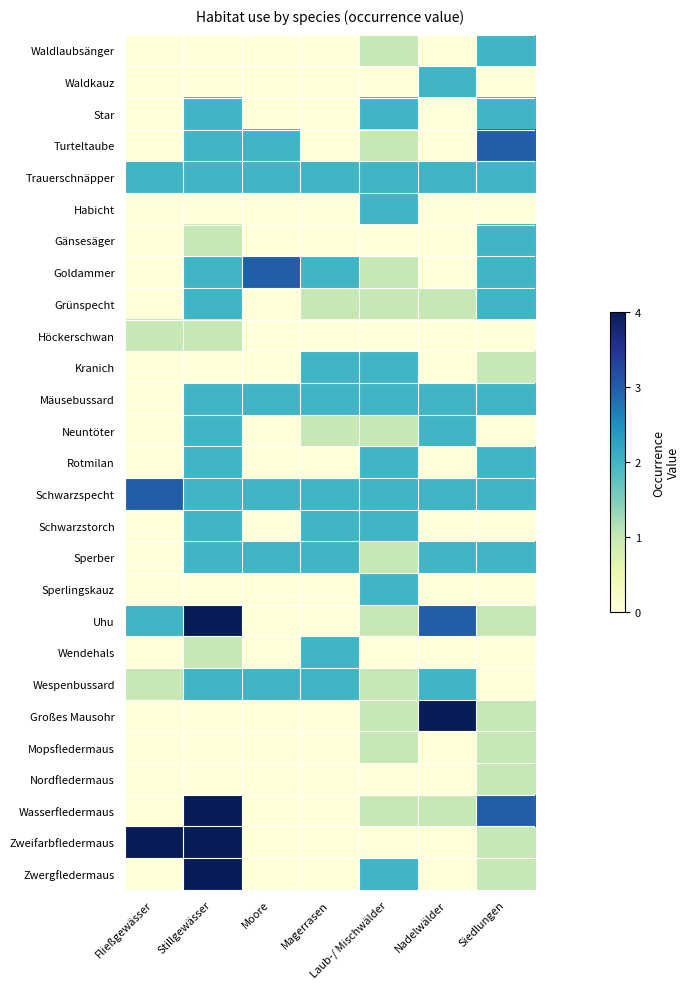

Which label corresponds to the largest value in the chart?

Stillgewässer